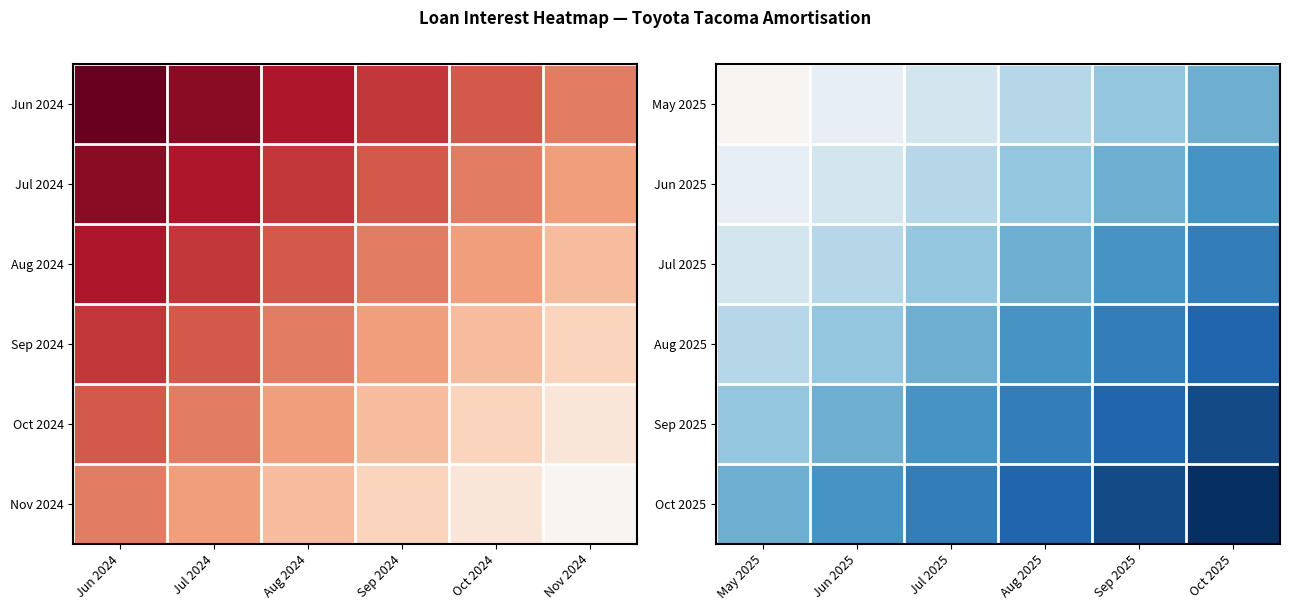

The value of Oct 2025 at May 2025 is 71.9. True or false?

True